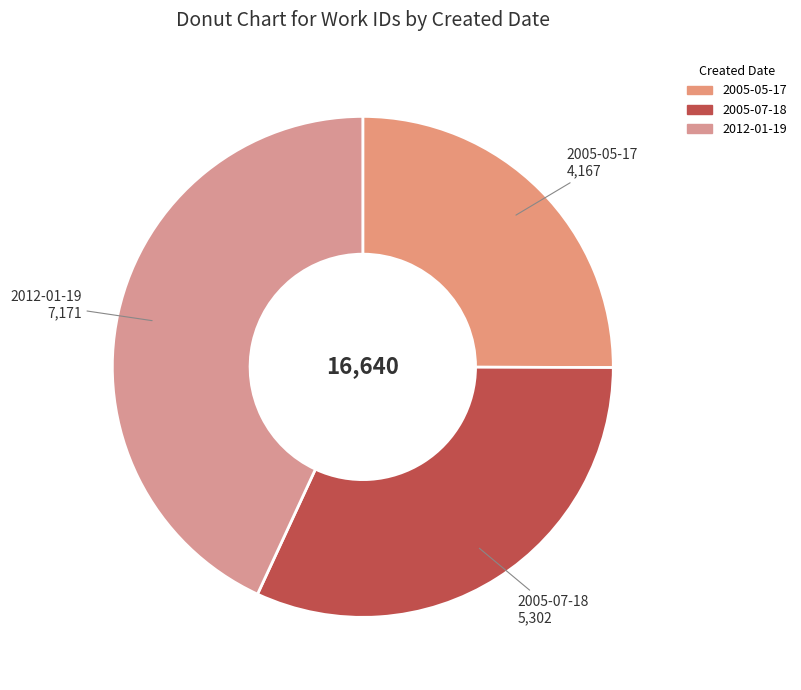

Does any single category account for the majority?

No